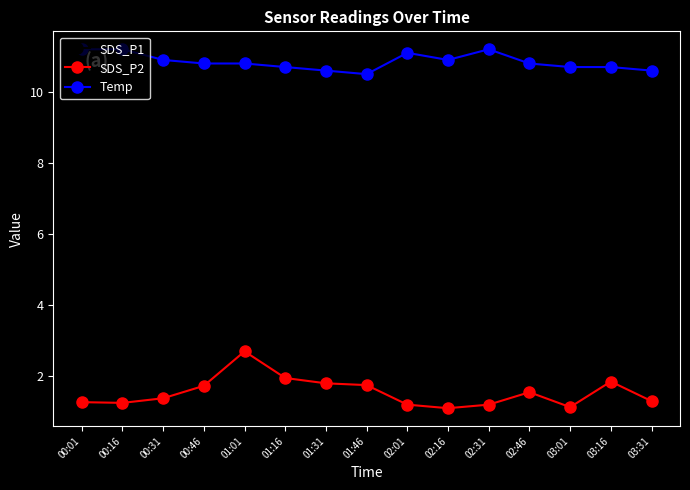

At which label is Temp closest to 10?

01:46